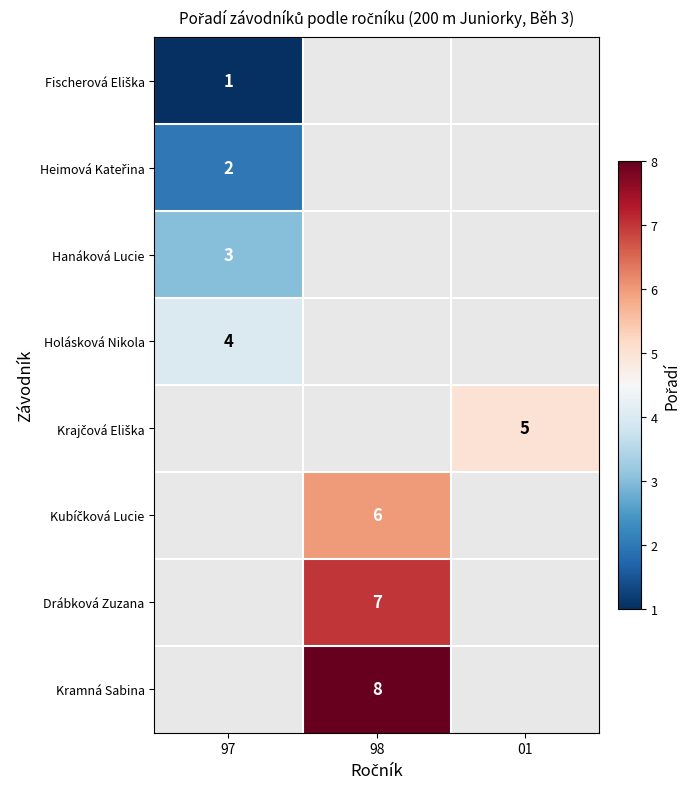

True or false: Drábková Zuzana has a value of 12 at 98.

False